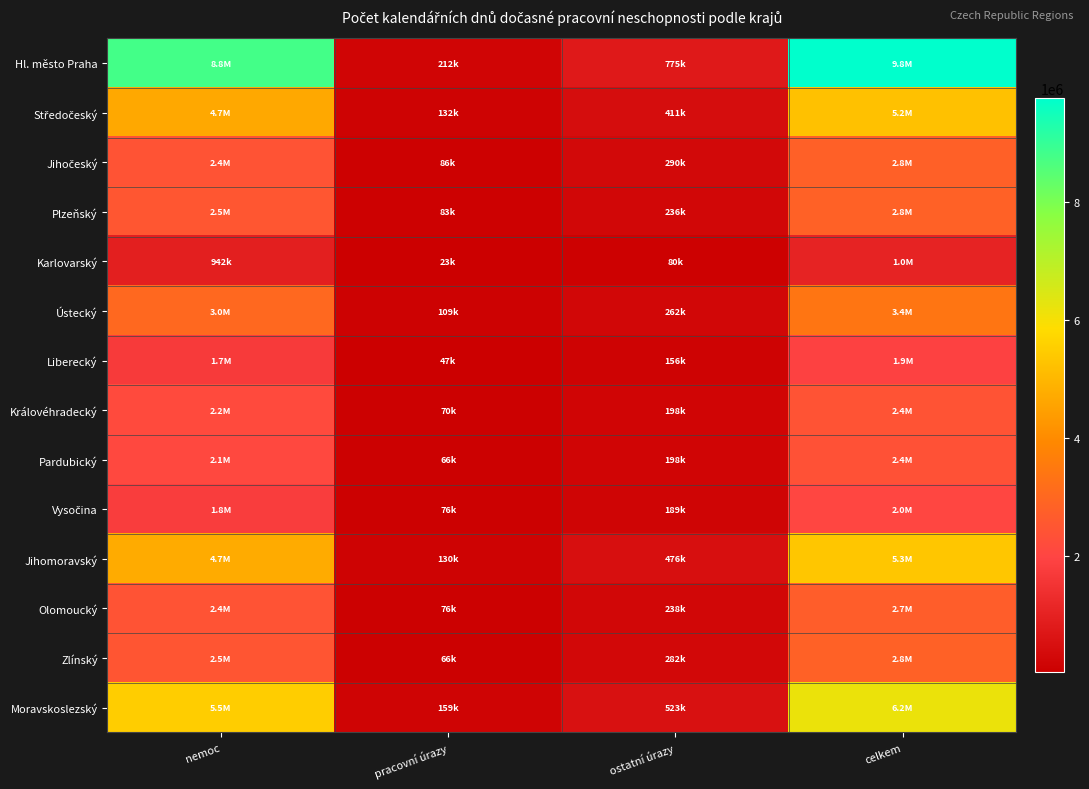

Between pracovní úrazy and celkem, which is larger?

celkem